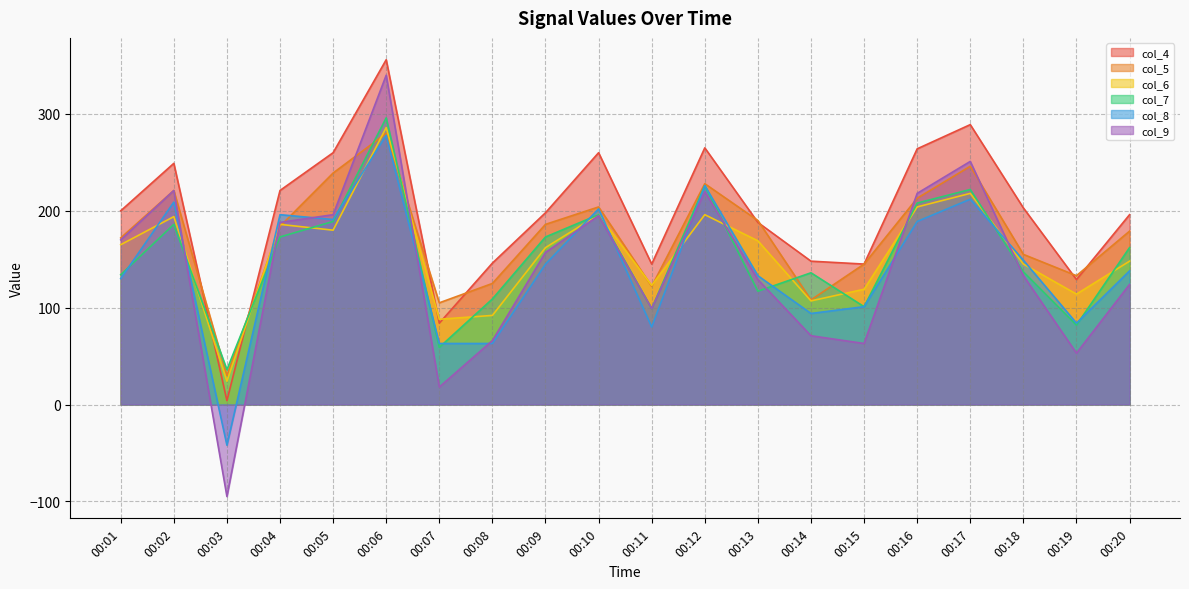

What is the difference between the maximum and second lowest values in the col_7 series?

237